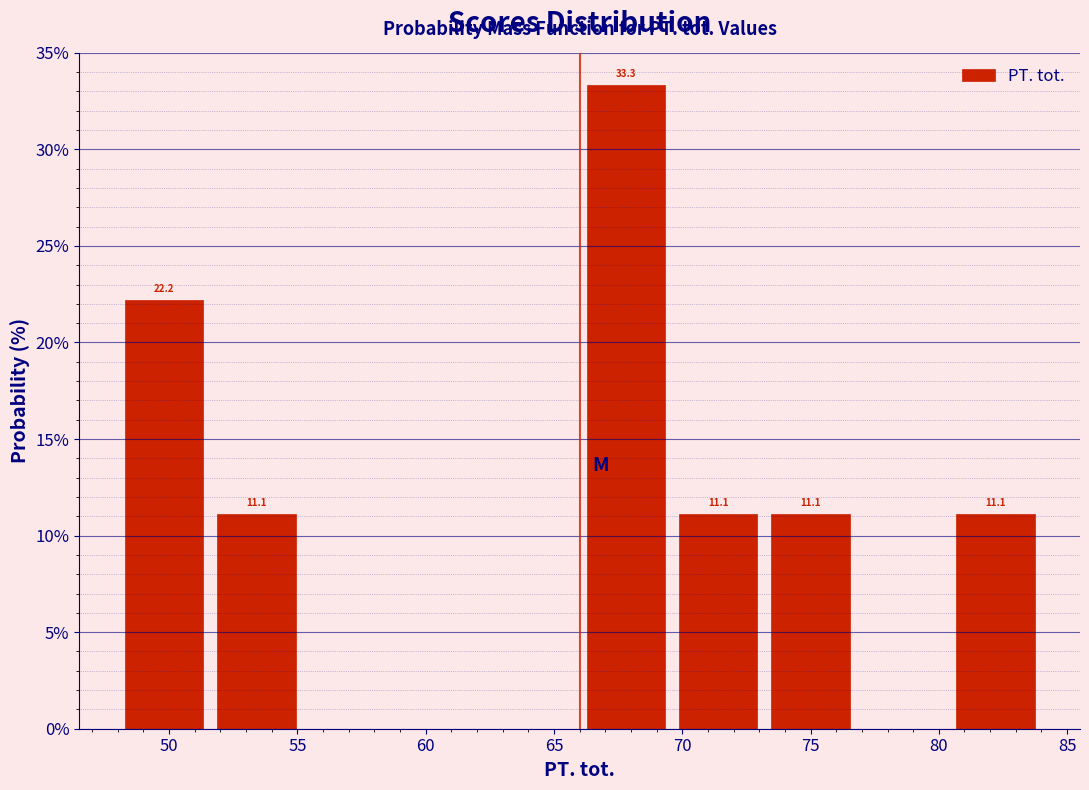

Over which range of the x-axis is the bar tallest?

66.0 to 69.6